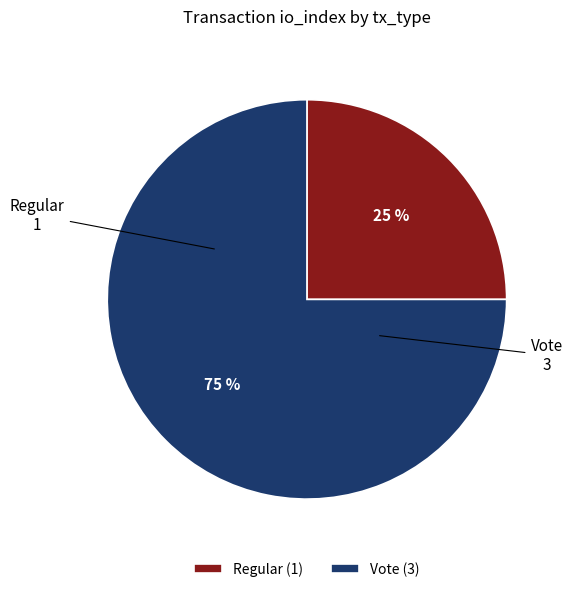

To the nearest percent, what portion does Regular represent?

25%